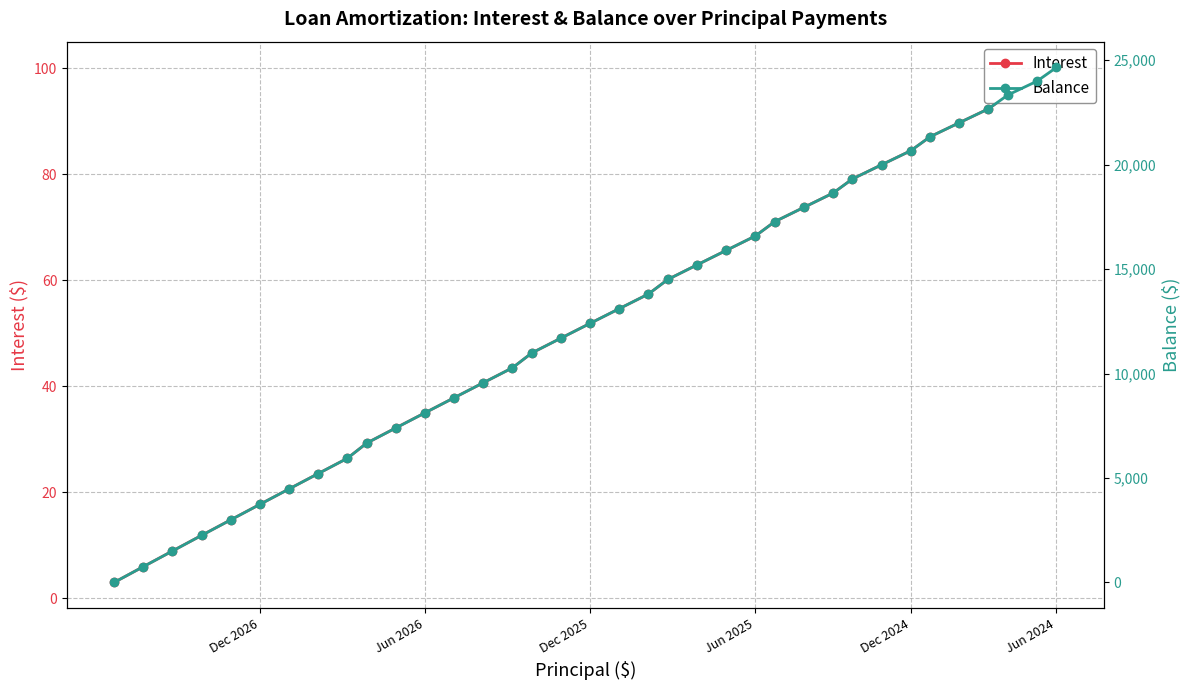

After their last crossing, which series has the higher values: Interest or Balance?

Interest